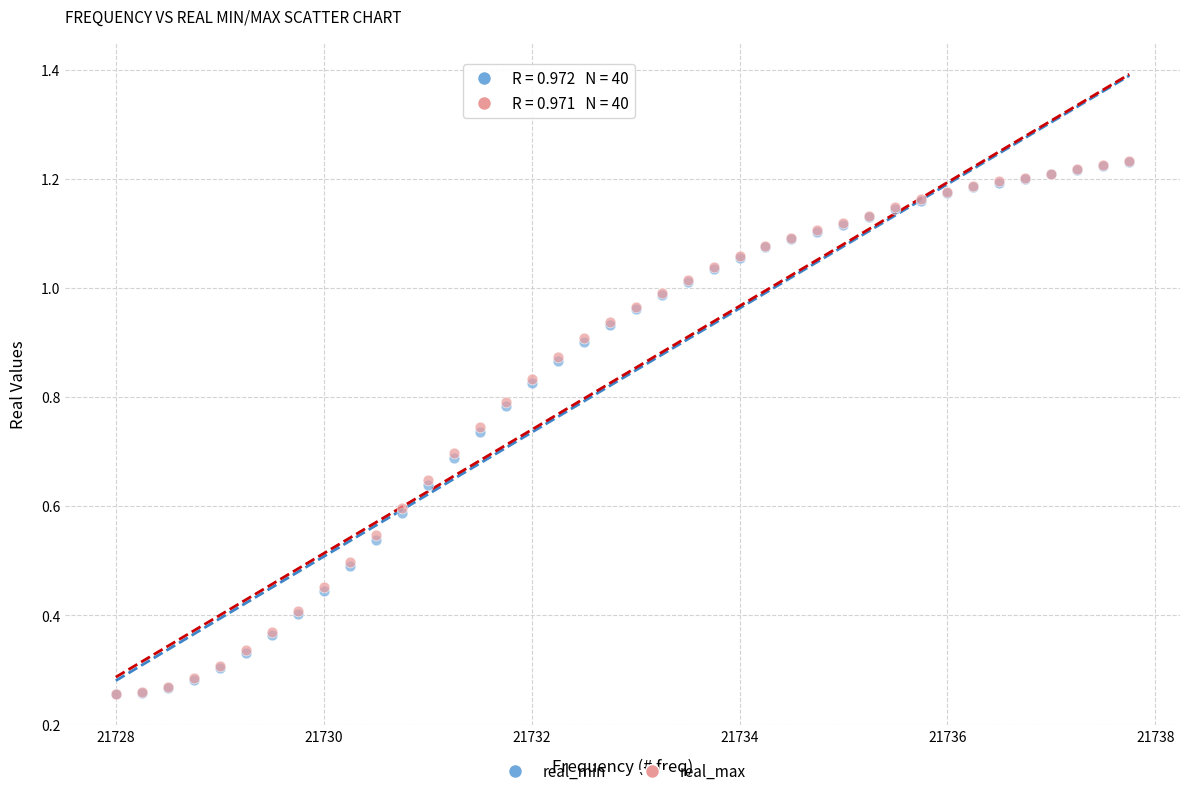

What are all the series names shown in the legend?

real_min, real_max